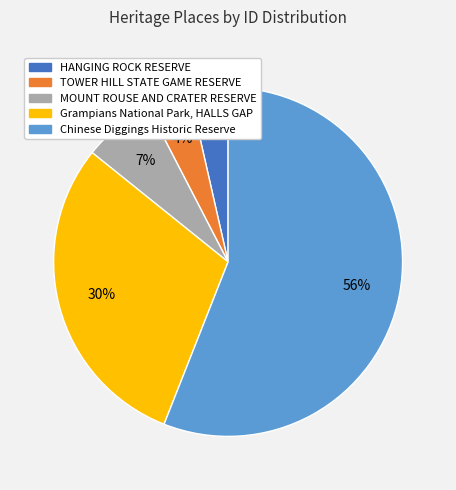

Count the number of slices in the pie.

5